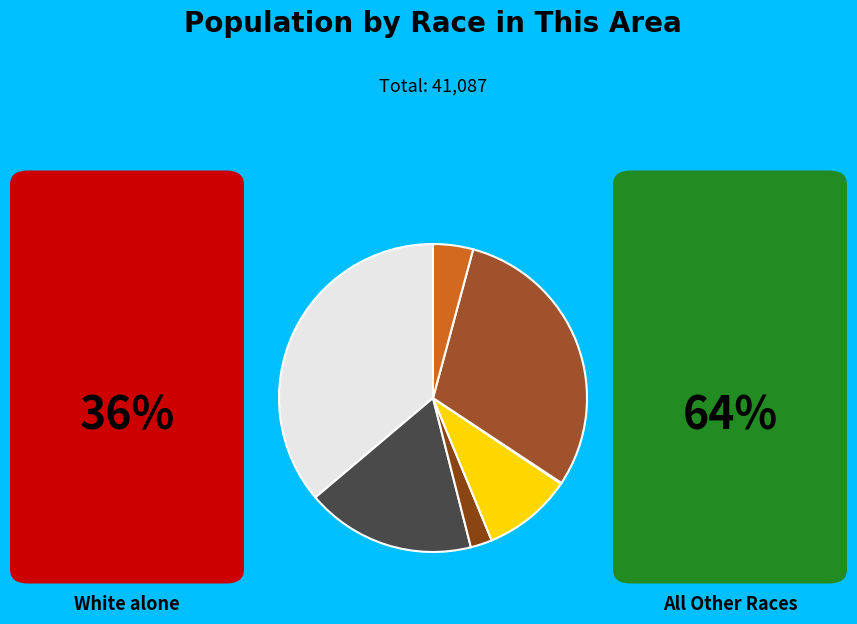

Which slice is the largest?

White alone